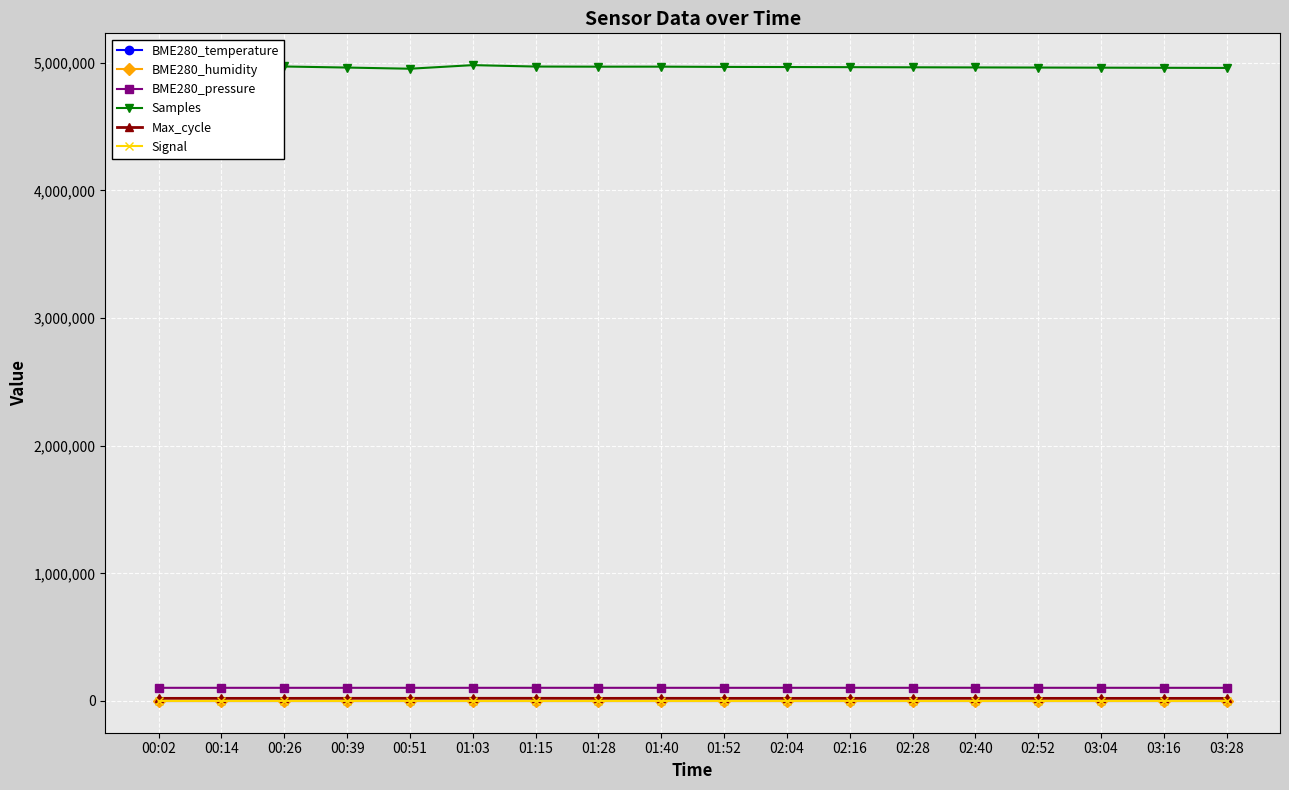

What is the highest value of the Samples series?

4981980.0